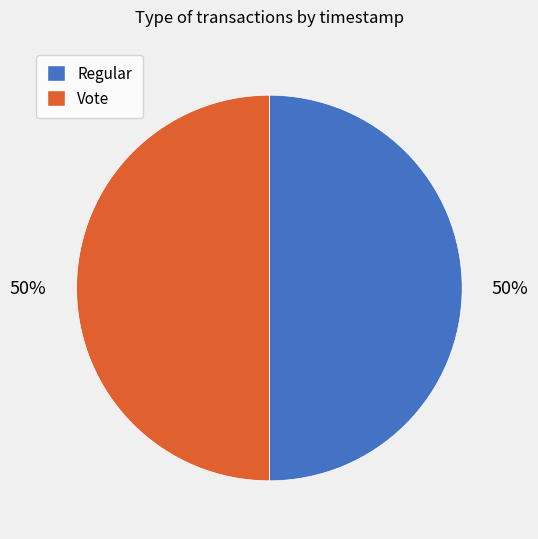

To the nearest percent, what is the combined percentage of Vote and Regular?

100%